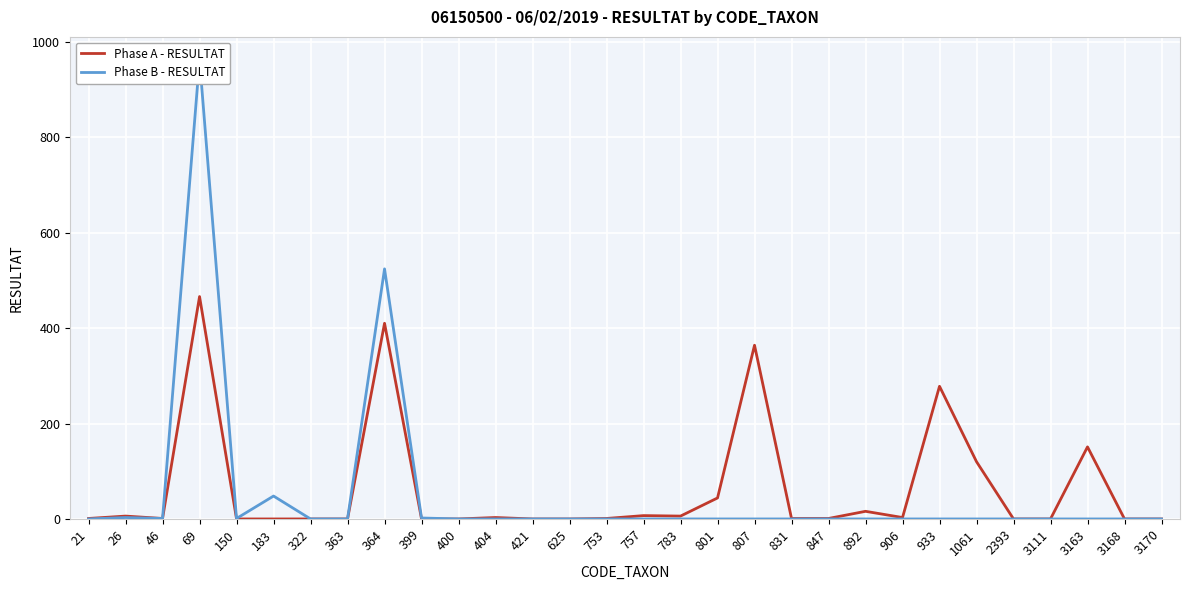

How many data points does each series have?

30